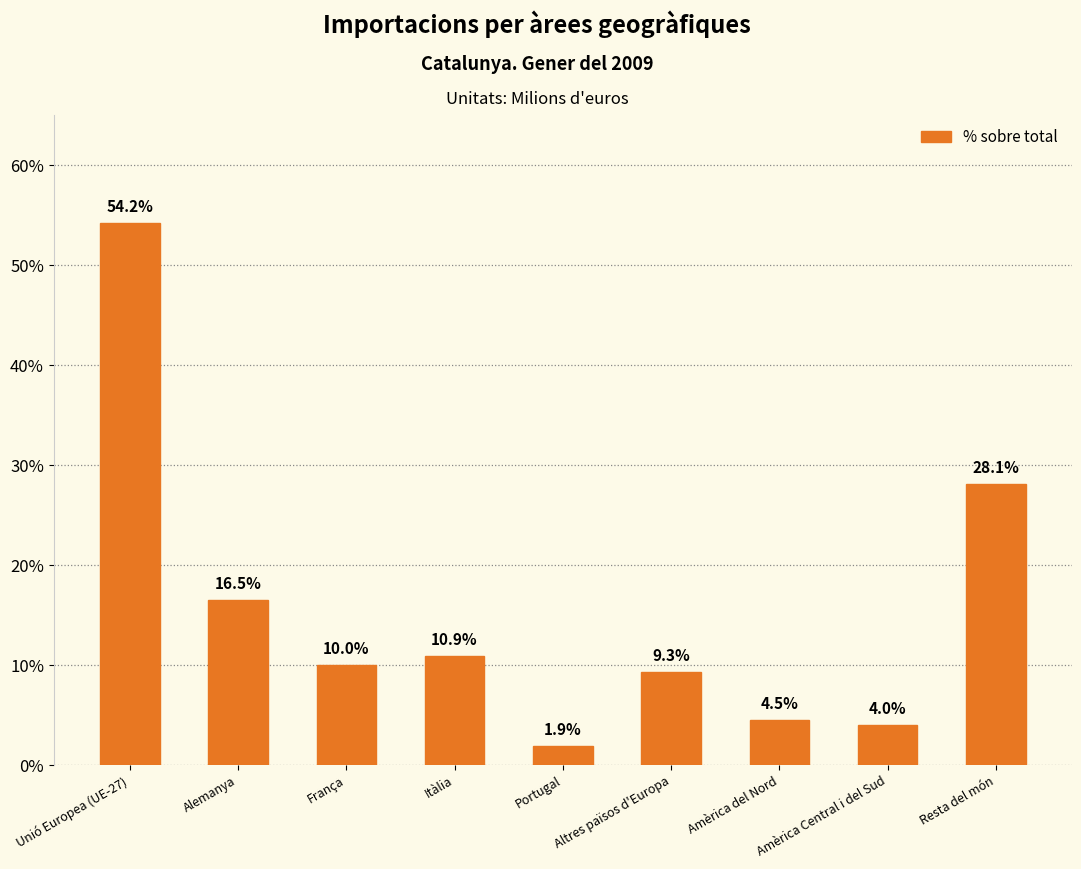

What is the maximum value shown in the chart?

54.2